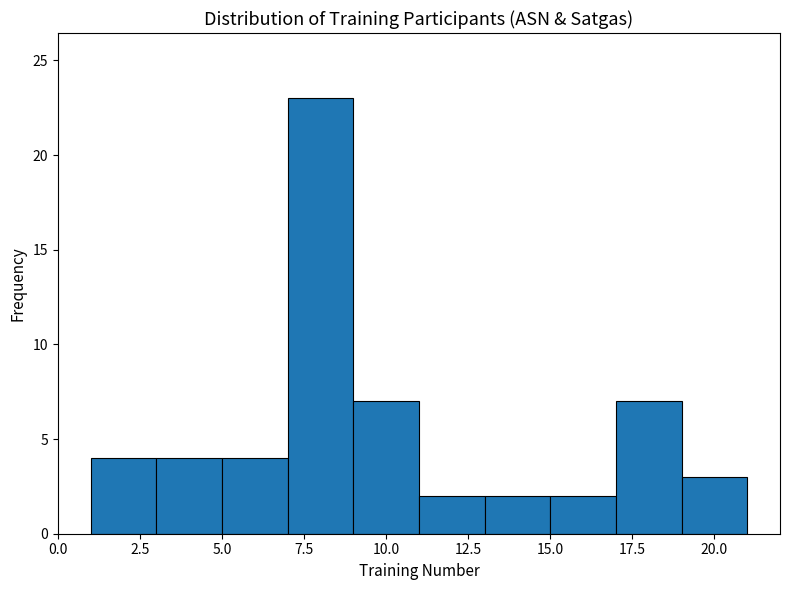

Which range on the x-axis has the tallest bar?

7 to 9